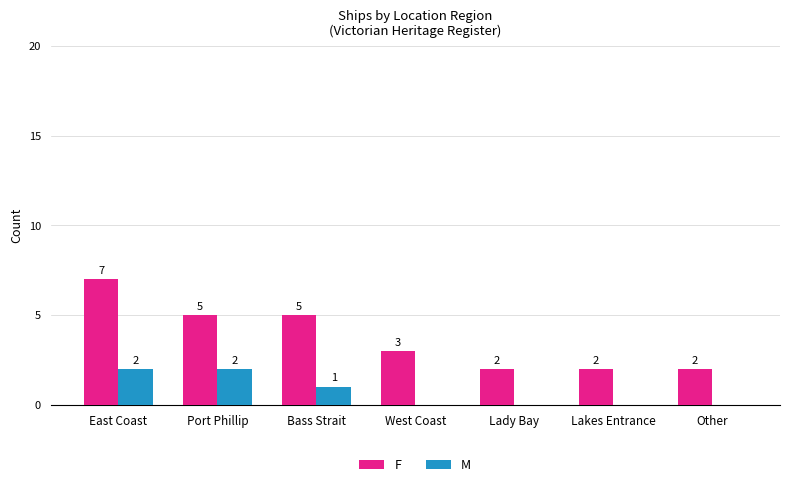

The F series shows 5 at Port Phillip. True or false?

True